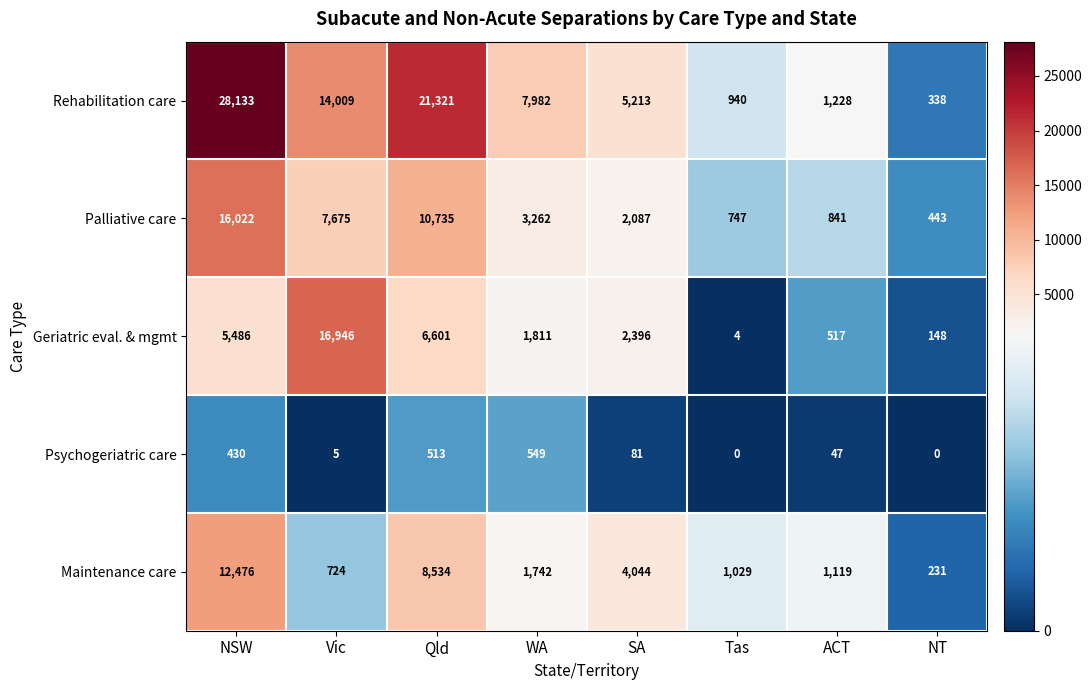

At which label does Rehabilitation care reach its minimum?

NT